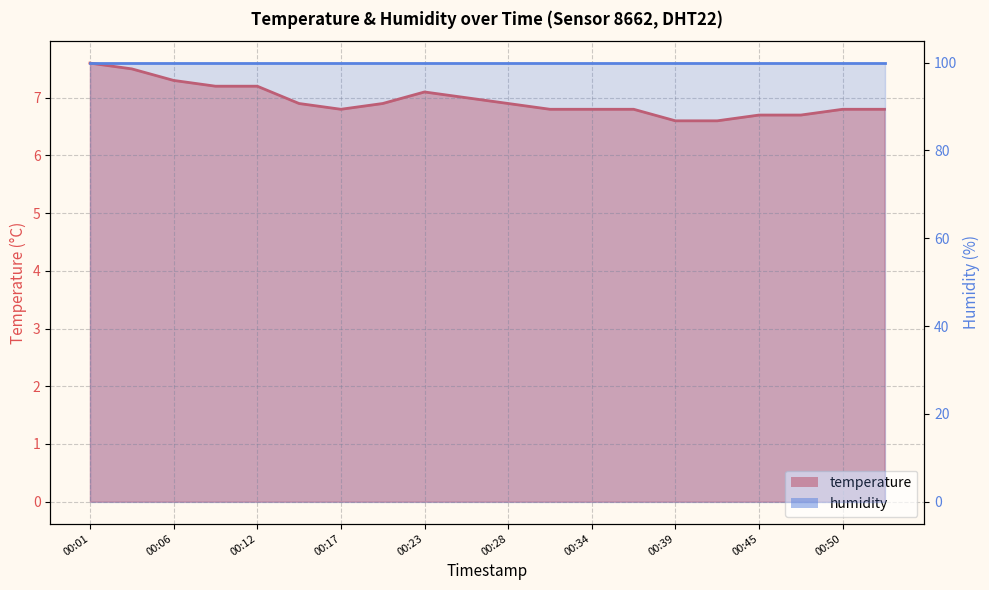

At which category does the data reach its first local valley?

00:17